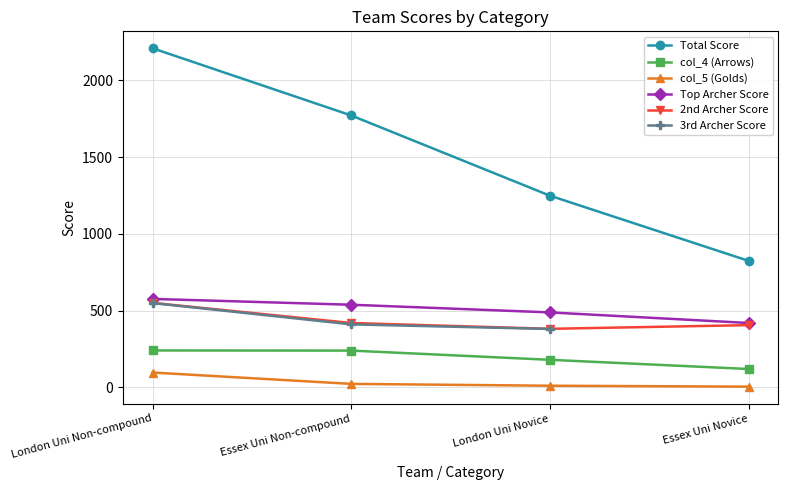

At how many categories does at least one series exceed 217?

4